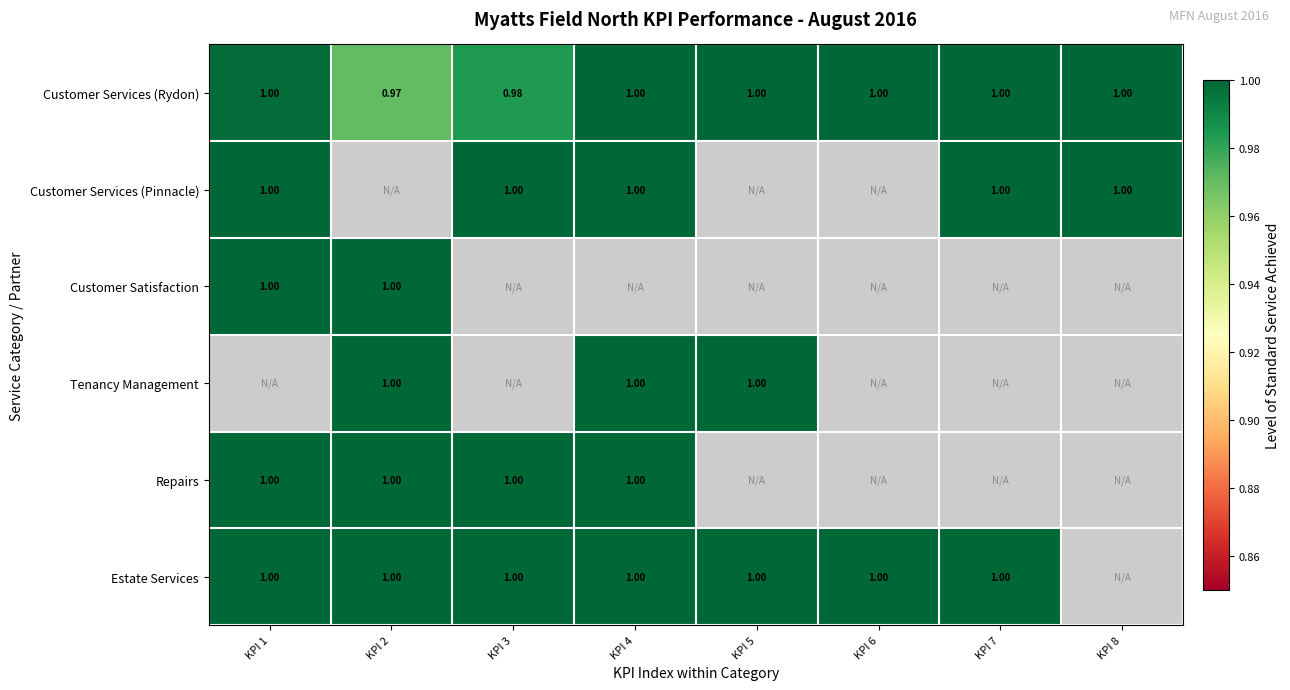

Read the Estate Services value at KPI 7.

1.0